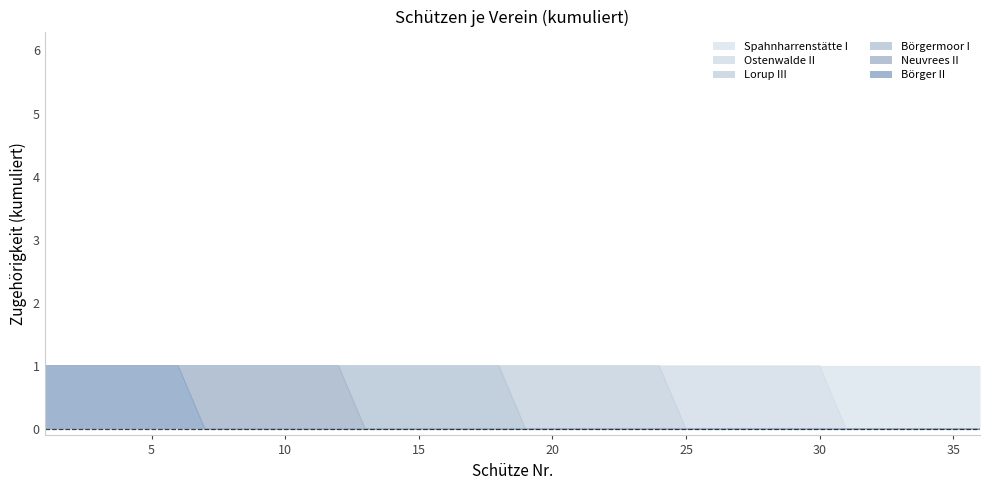

Reading left to right, extract all data points from this chart.

Börger II: 1	1	1	1	1	1	0	0	0	0	0	0	0	0	0	0	0	0	0	0	0	0	0	0	0	0	0	0	0	0	0	0	0	0	0	0
Neuvrees II: 0	0	0	0	0	0	1	1	1	1	1	1	0	0	0	0	0	0	0	0	0	0	0	0	0	0	0	0	0	0	0	0	0	0	0	0
Börgermoor I: 0	0	0	0	0	0	0	0	0	0	0	0	1	1	1	1	1	1	0	0	0	0	0	0	0	0	0	0	0	0	0	0	0	0	0	0
Lorup III: 0	0	0	0	0	0	0	0	0	0	0	0	0	0	0	0	0	0	1	1	1	1	1	1	0	0	0	0	0	0	0	0	0	0	0	0
Ostenwalde II: 0	0	0	0	0	0	0	0	0	0	0	0	0	0	0	0	0	0	0	0	0	0	0	0	1	1	1	1	1	1	0	0	0	0	0	0
Spahnharrenstätte I: 0	0	0	0	0	0	0	0	0	0	0	0	0	0	0	0	0	0	0	0	0	0	0	0	0	0	0	0	0	0	1	1	1	1	1	1